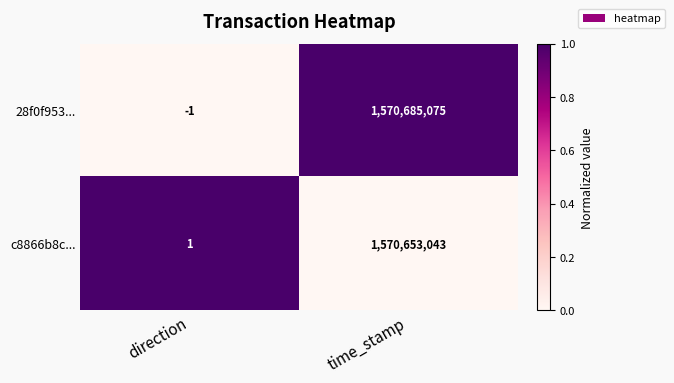

What is the difference between the highest and lowest values at time_stamp?

32032